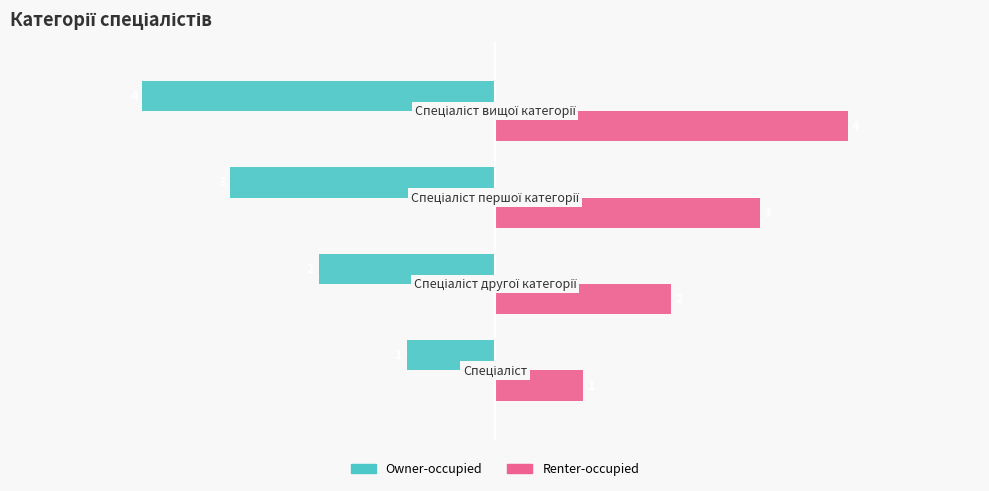

Which series has the largest total across all categories?

Renter-occupied